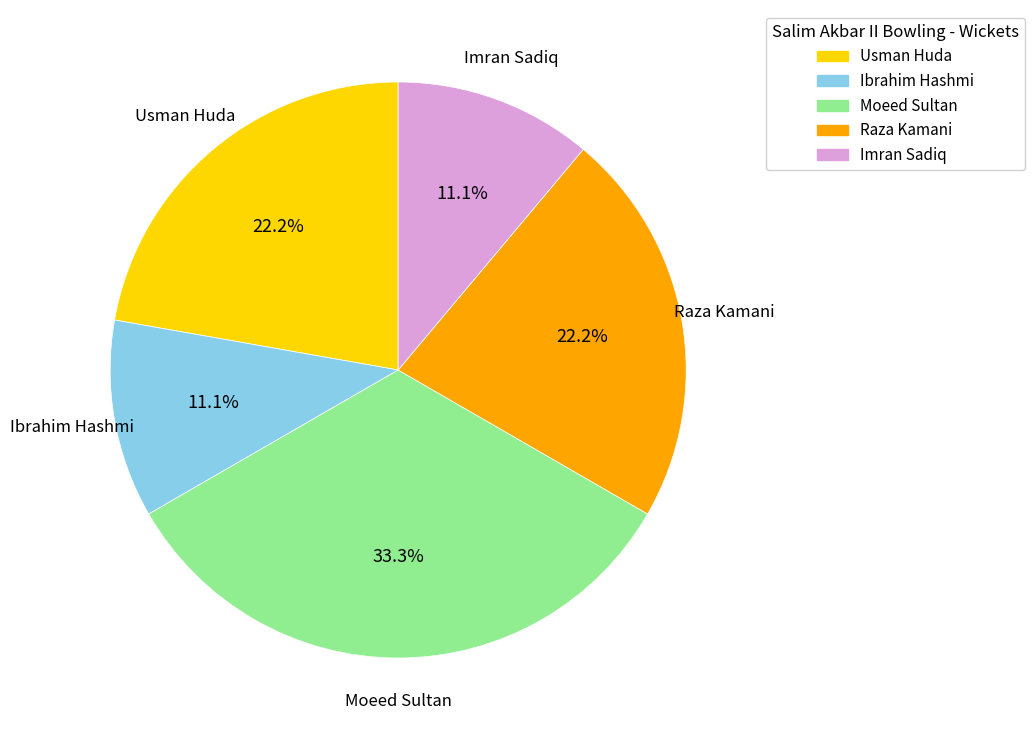

Which slice is the largest?

Moeed Sultan